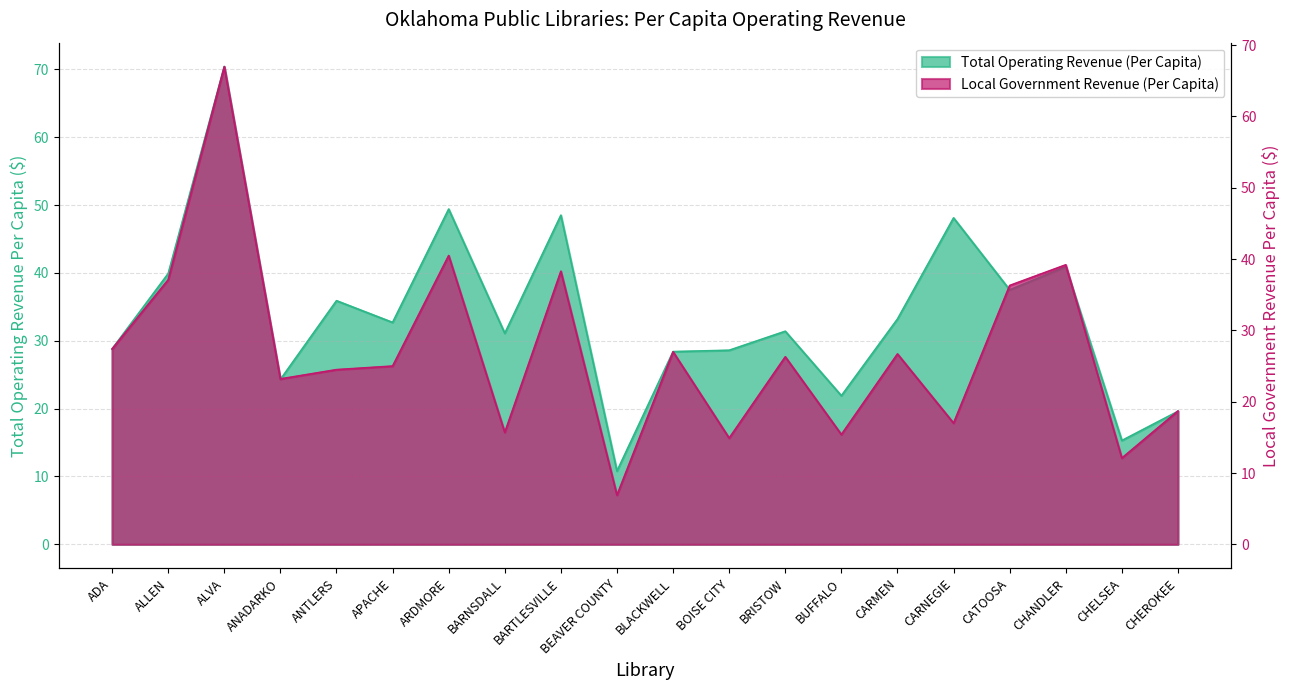

Which series has the largest total across all categories?

Total Operating Revenue (Per Capita)